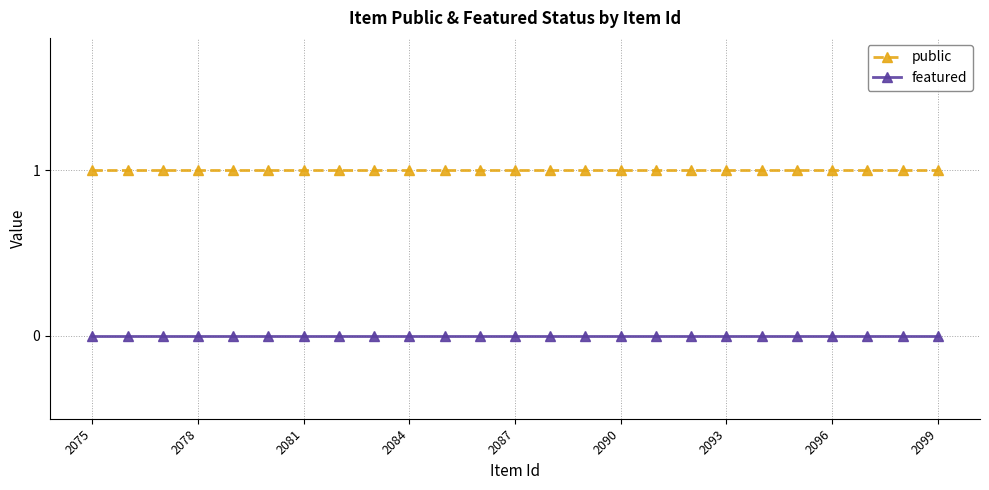

What is the value of the public point at the 6th from the left?

1